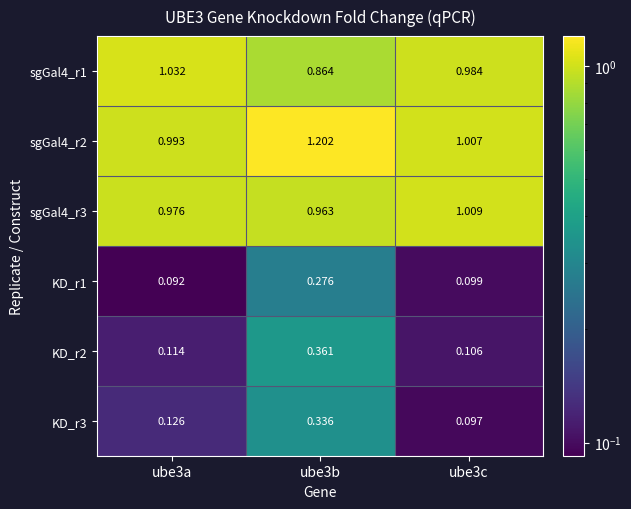

Is the value of KD_r1 at ube3c greater than the value of KD_r3 at ube3c?

Yes